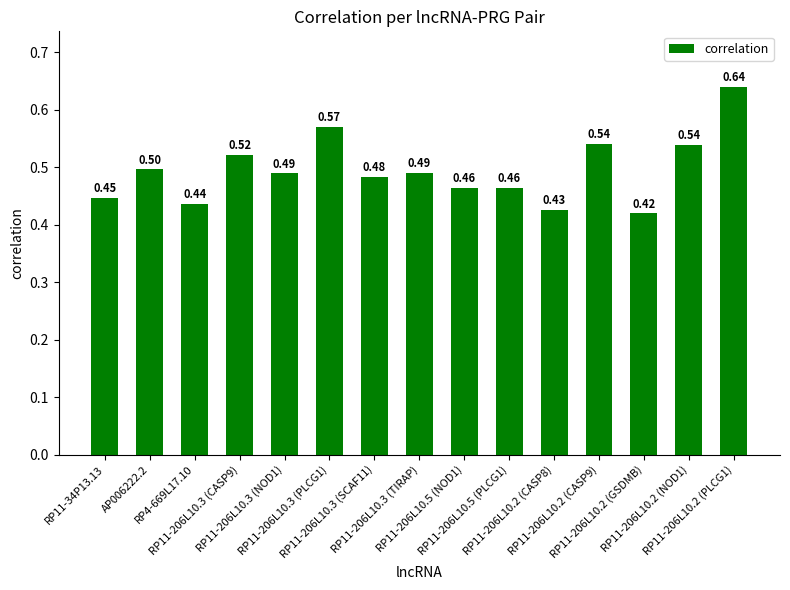

What is the sum of all values?

7.4